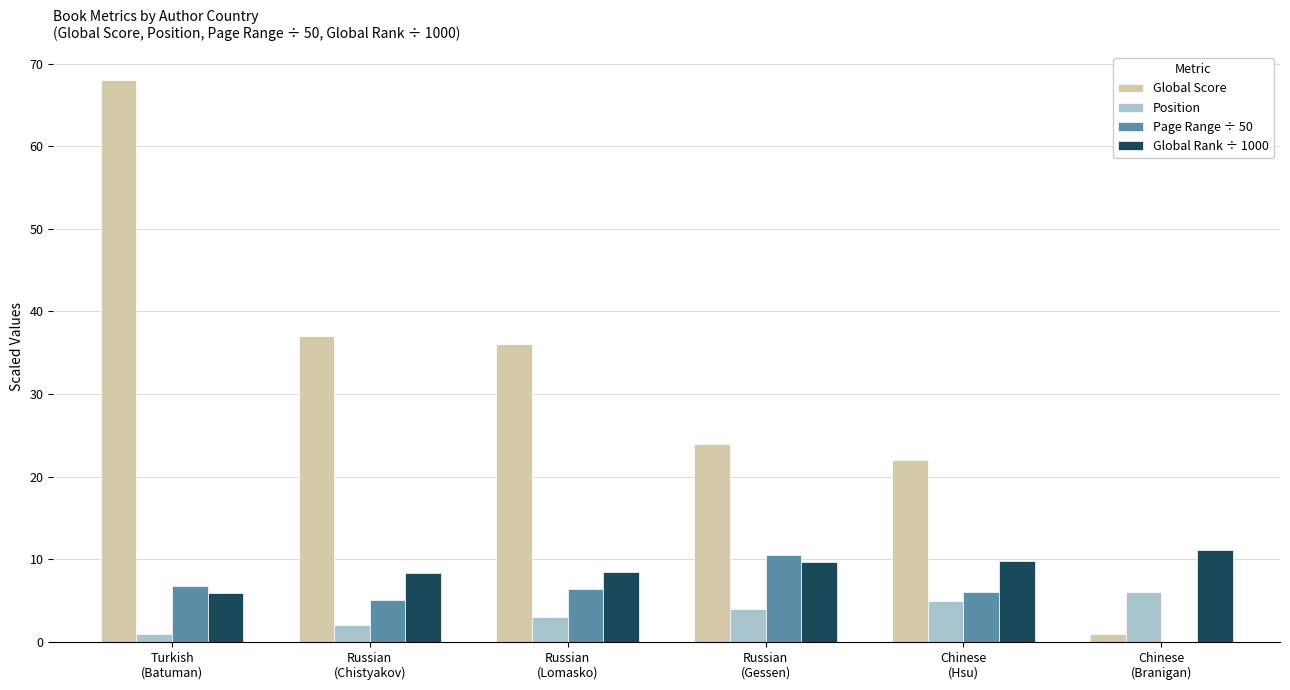

Which series has the largest total across all categories?

Global Score